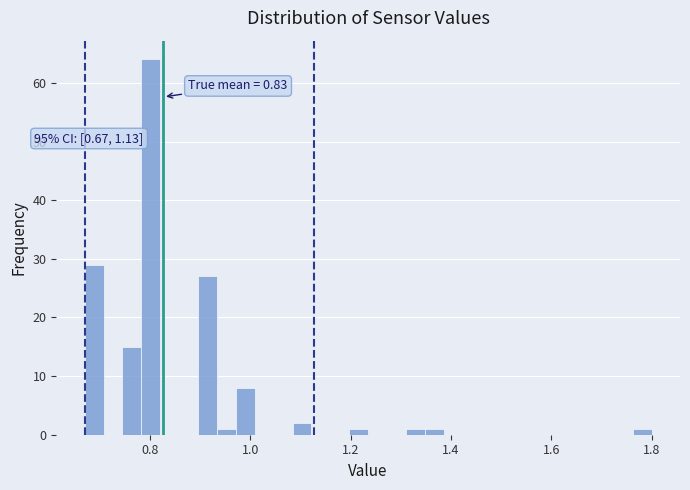

Around what value on the x-axis is the tallest bar? Give the approximate position of its centre, as read against the axis.

0.80